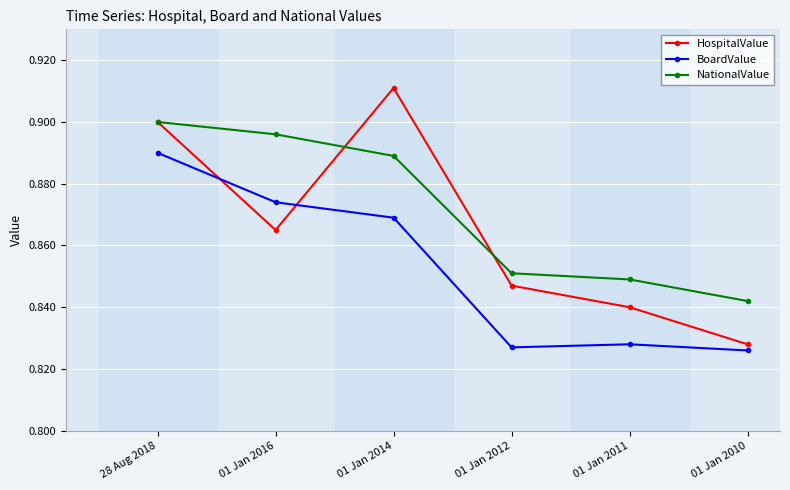

The value of HospitalValue at 01 Jan 2012 is 1.5. True or false?

False